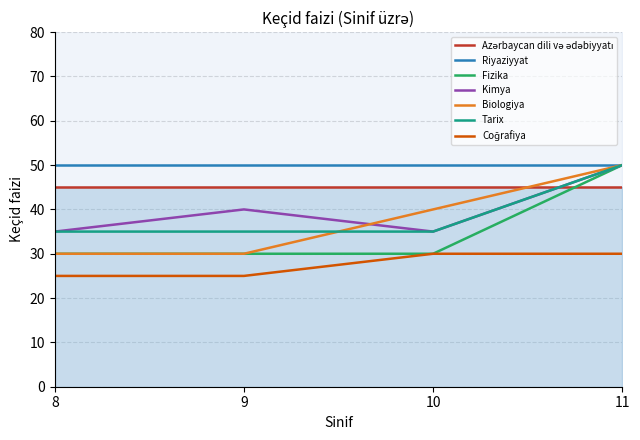

True or false: Coğrafiya has more than 1 points higher than both neighbors.

False